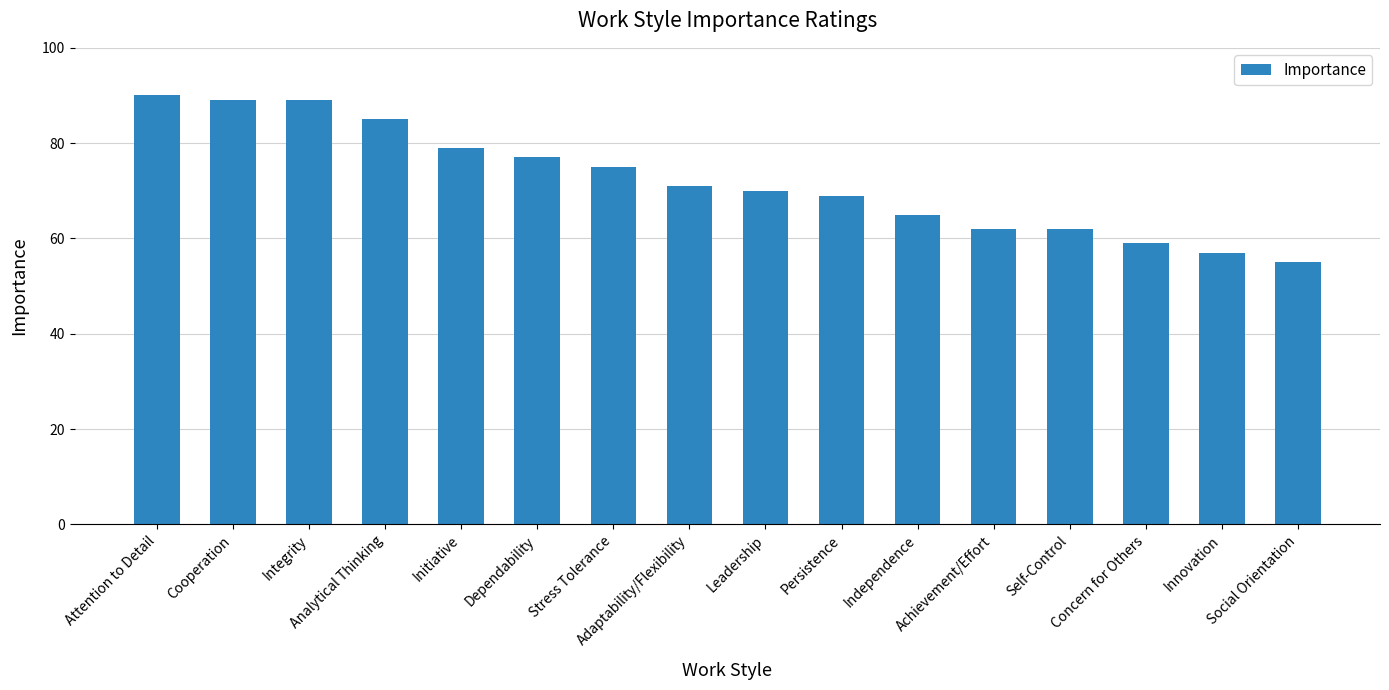

What is the ratio of the value at Attention to Detail to the value at Innovation?

1.6